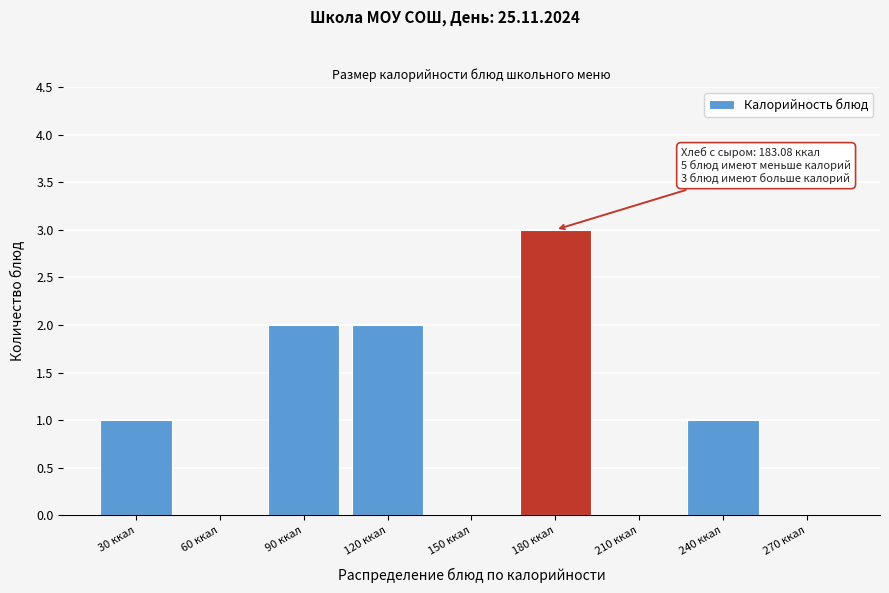

Reading left to right, what are all the values shown in this chart?

30 ккал=1	60 ккал=0	90 ккал=2	120 ккал=2	150 ккал=0	180 ккал=3	210 ккал=0	240 ккал=1	270 ккал=0